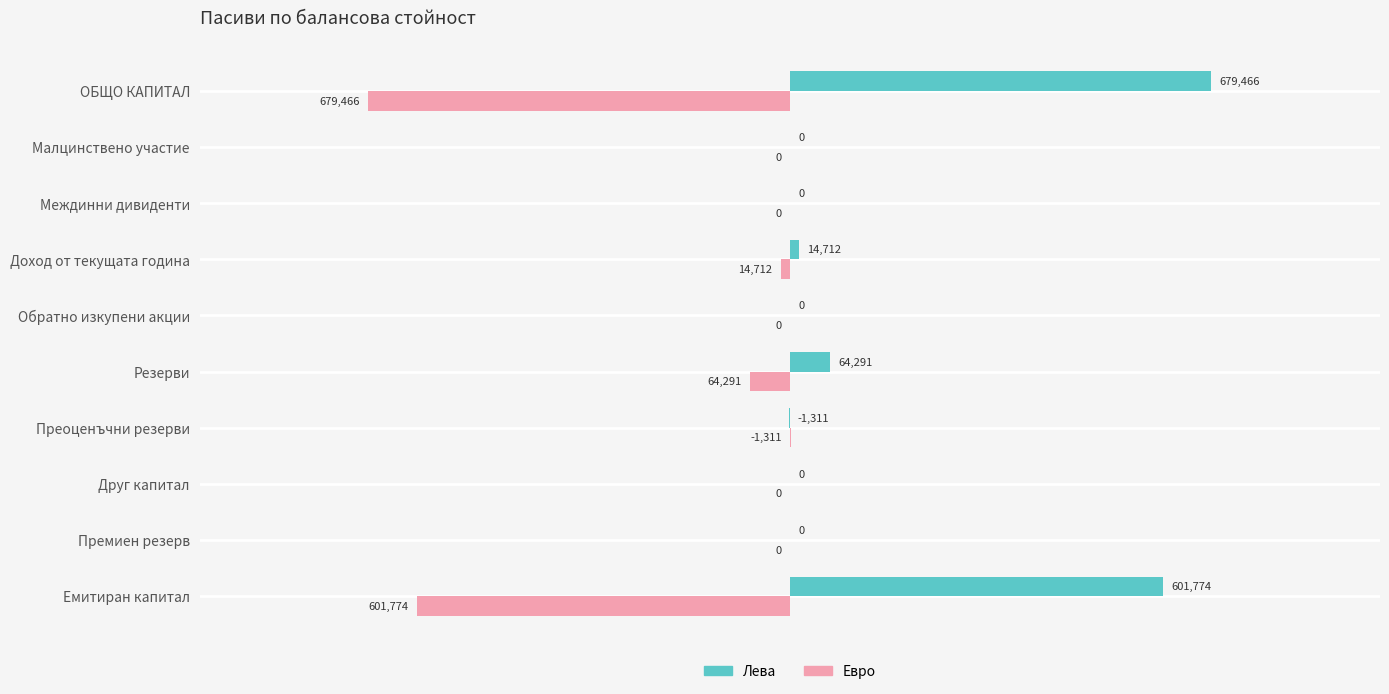

Count the number of categories in the chart.

10